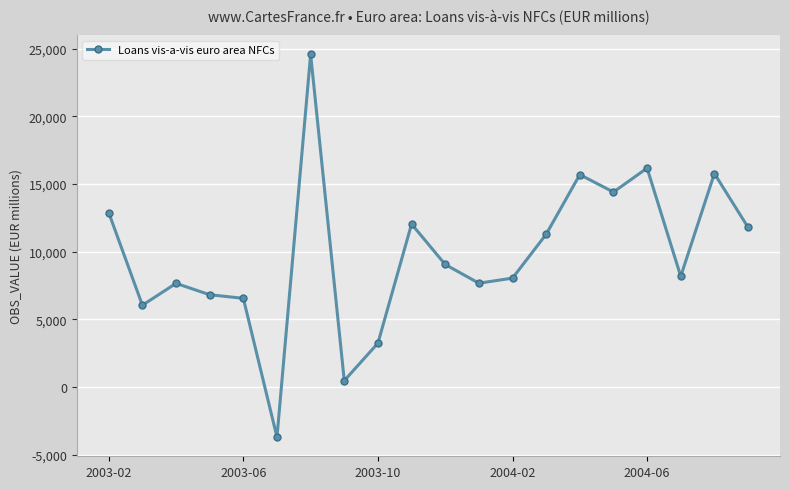

What is the difference between the maximum and minimum values?

28290